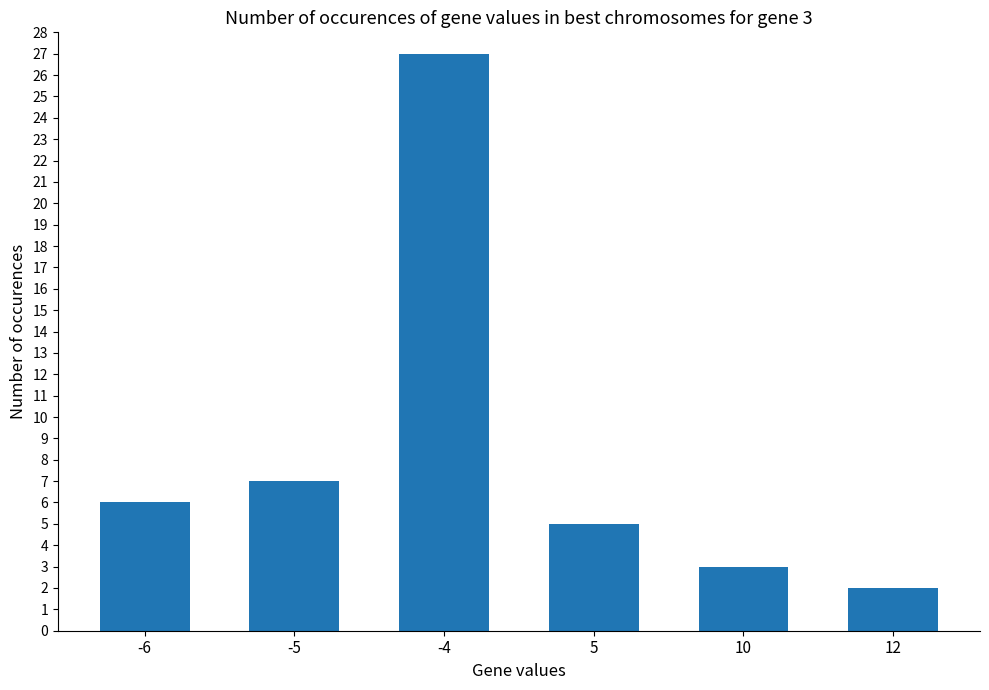

List the labels in order of value, smallest first.

12, 10, 5, -6, -5, -4